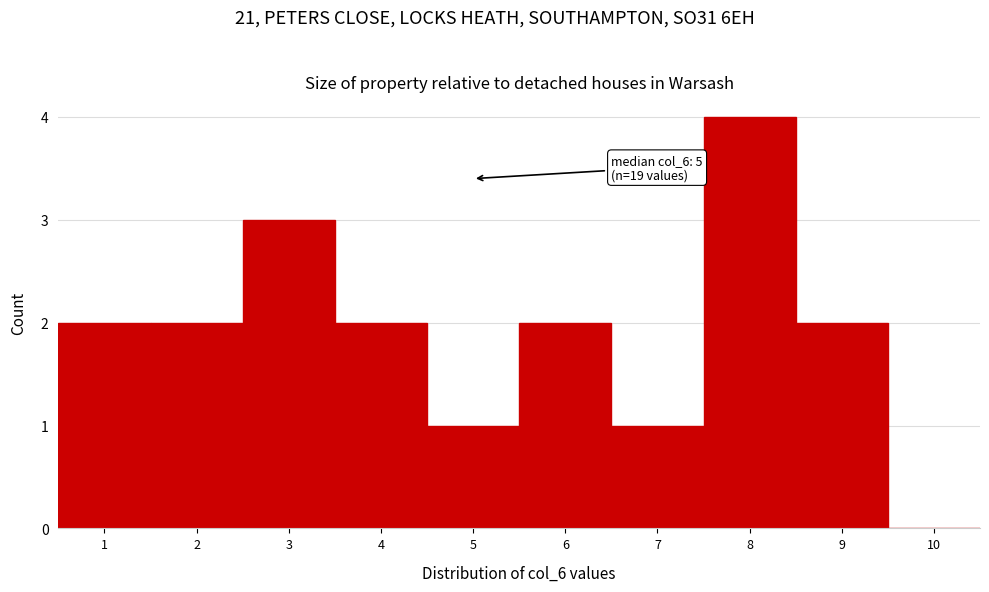

Over which range of the x-axis is the bar tallest?

7.5 to 8.5